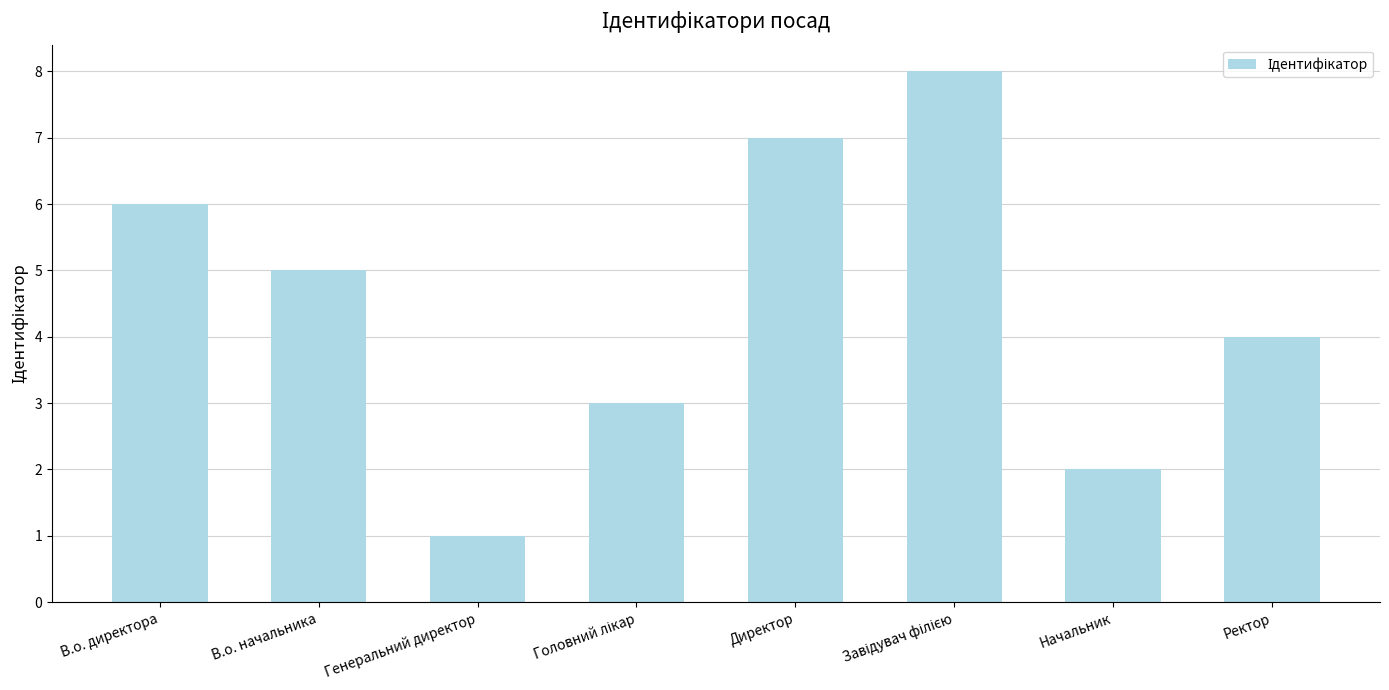

Reading left to right, list all the values displayed in this chart.

6	5	1	3	7	8	2	4